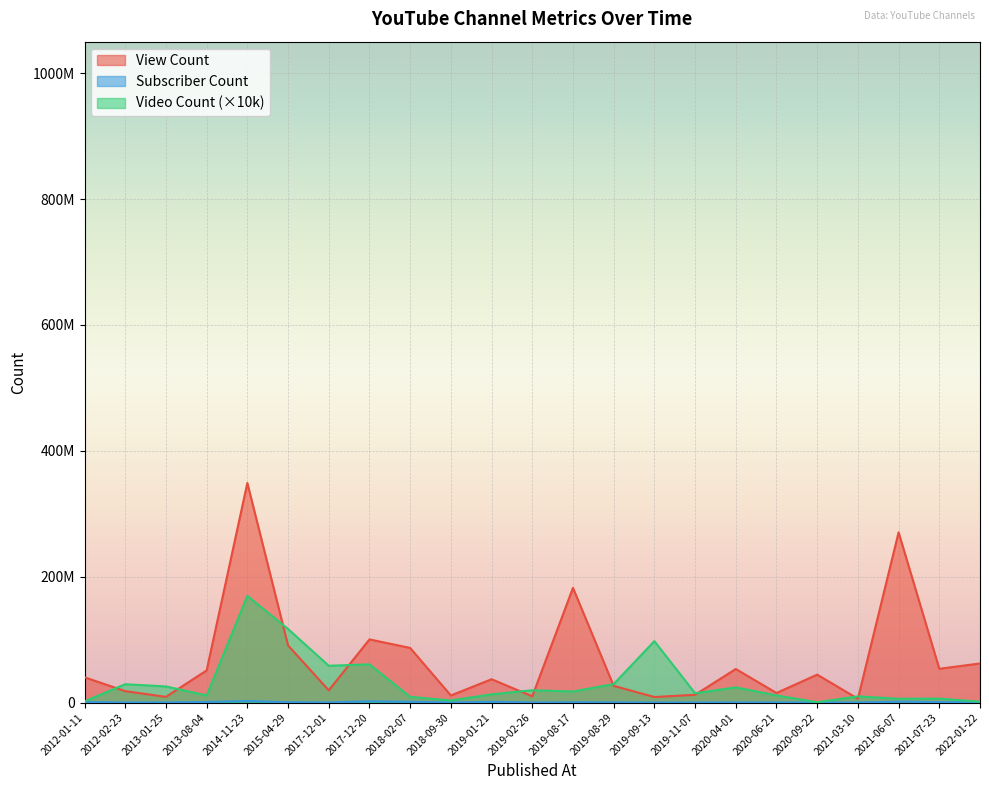

At which label is View Count closest to 177492019?

2019-08-17